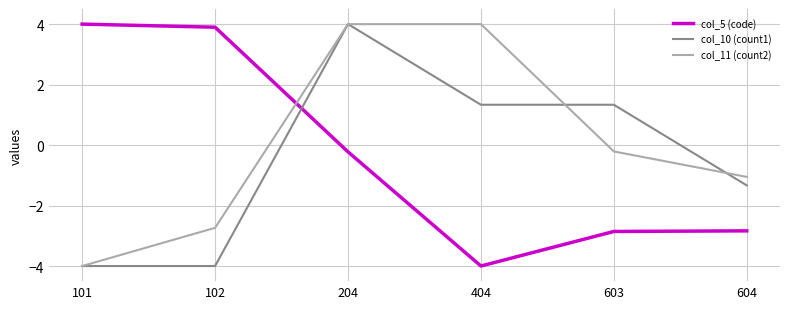

List the series in order of their overall mean, lowest first.

col_10 (count1), col_5 (code), col_11 (count2)